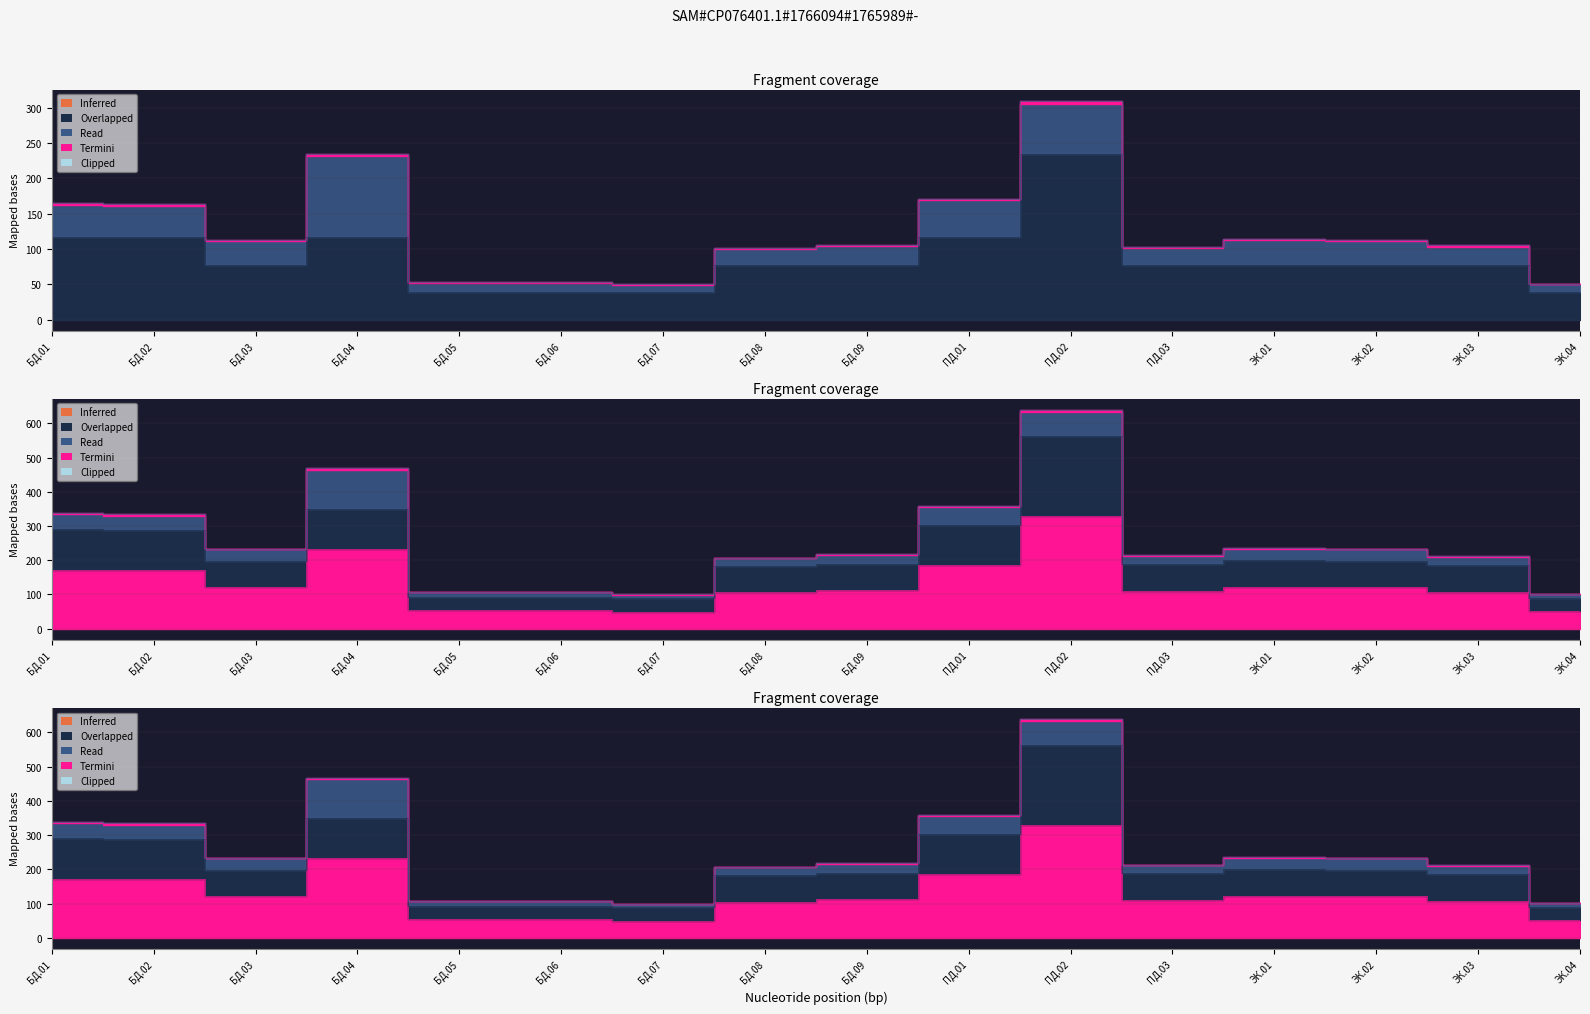

Where does the Обяз. уч. нагр. series first go above 199?

БД.01